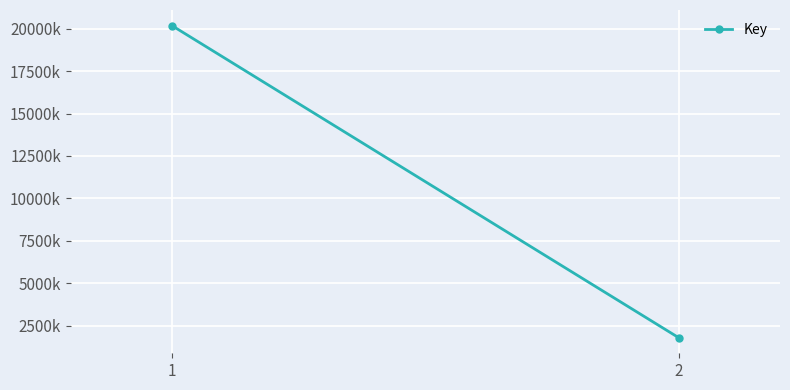

Rank the categories by value from highest to lowest.

1, 2